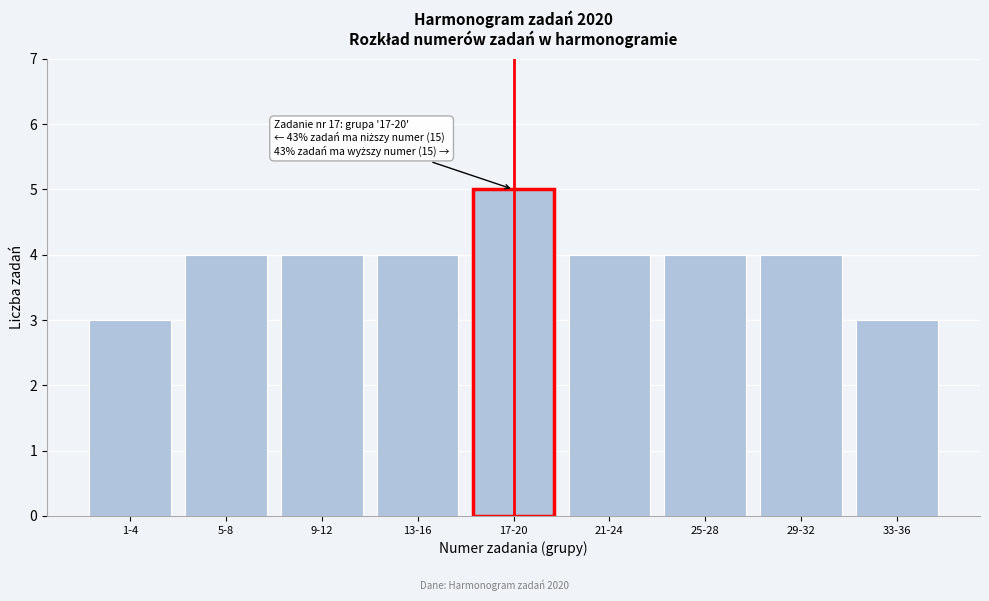

Reading left to right, what are all the values shown in this chart?

3	4	4	4	5	4	4	4	3